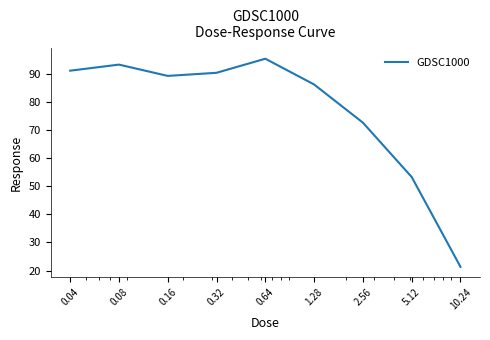

What is the smallest value displayed?

21.3